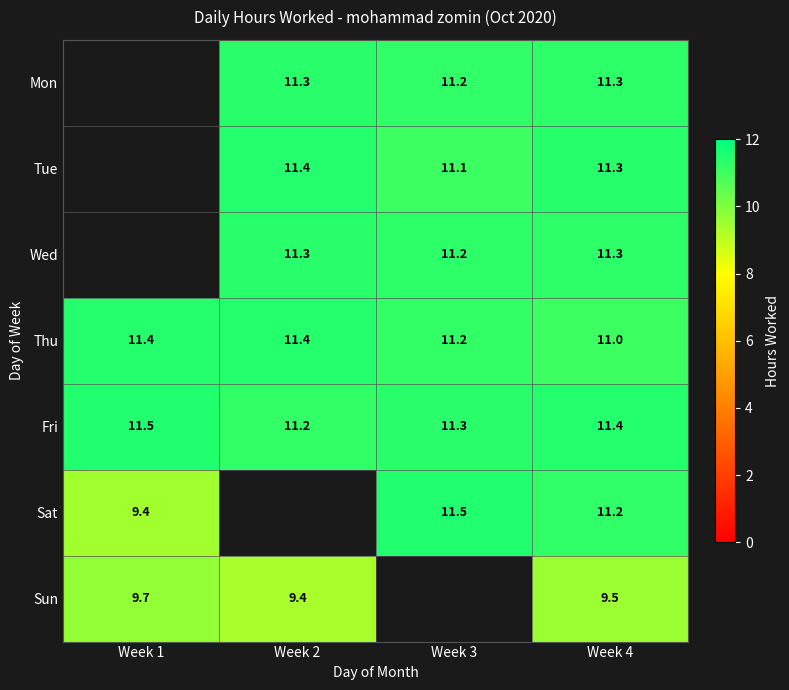

How many categories are shown in the chart?

4